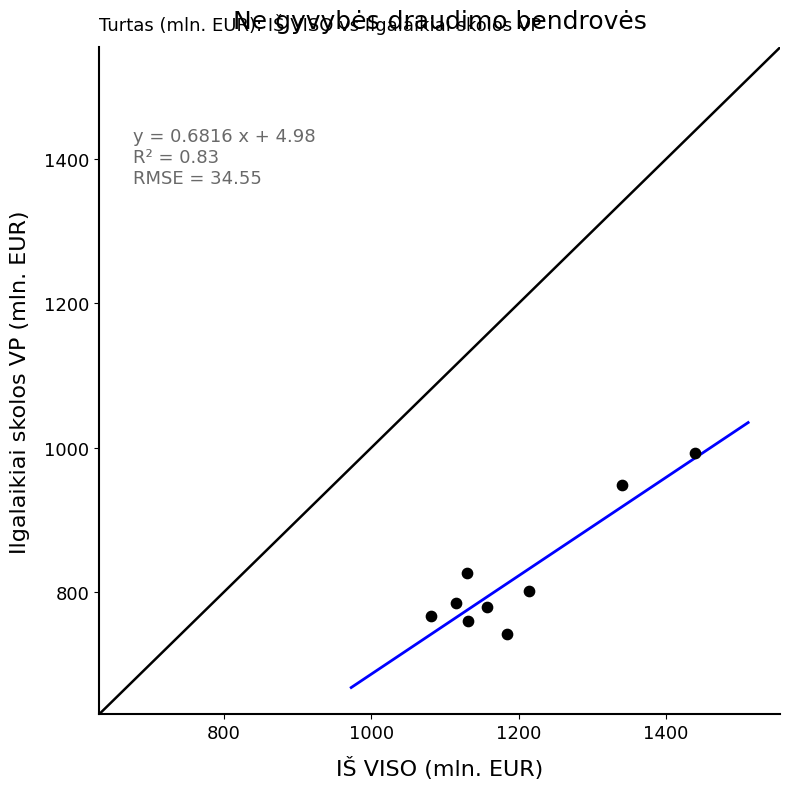

What is the average X value?

1199.2